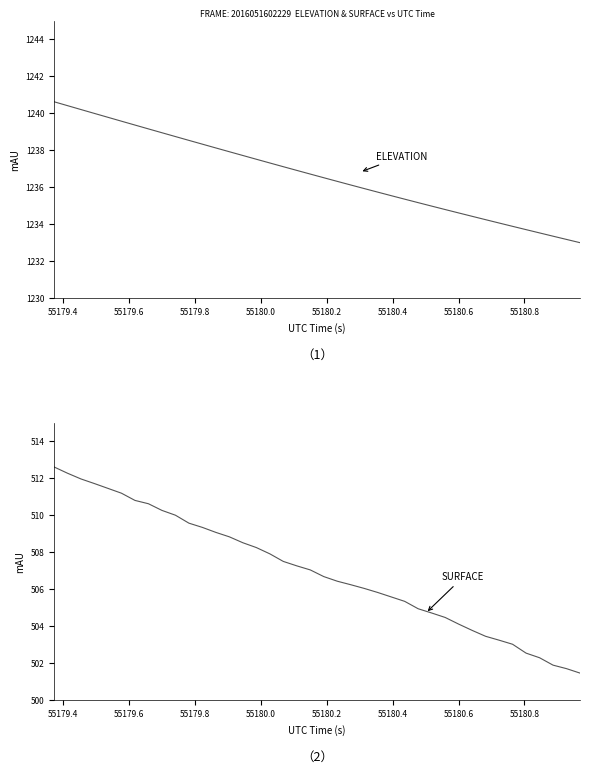

The value of ELEVATION at 10 is 471.1. True or false?

False